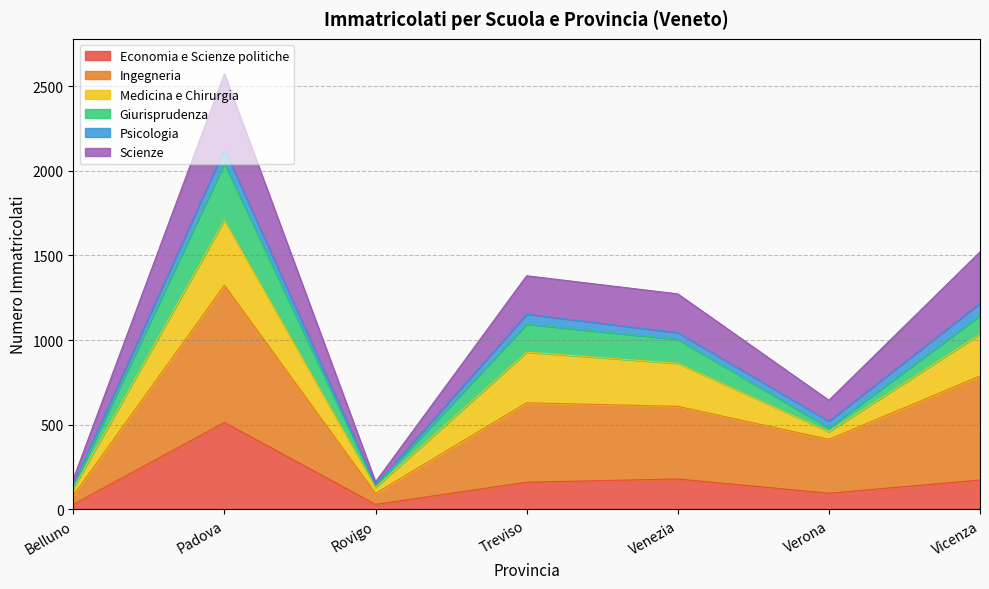

What is the total value across all series at Vicenza?

1521